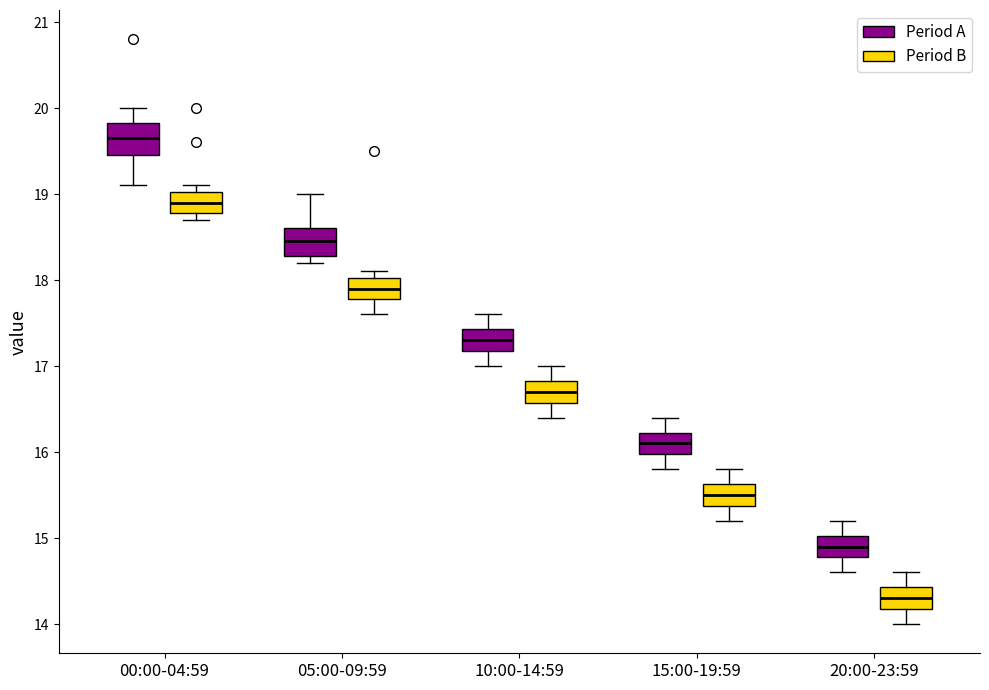

Where is the lower edge of the box for 05:00-09:59 (Period A) on the y-axis? The values are not printed on the chart, so give them approximately, as read against the axis.

18.3